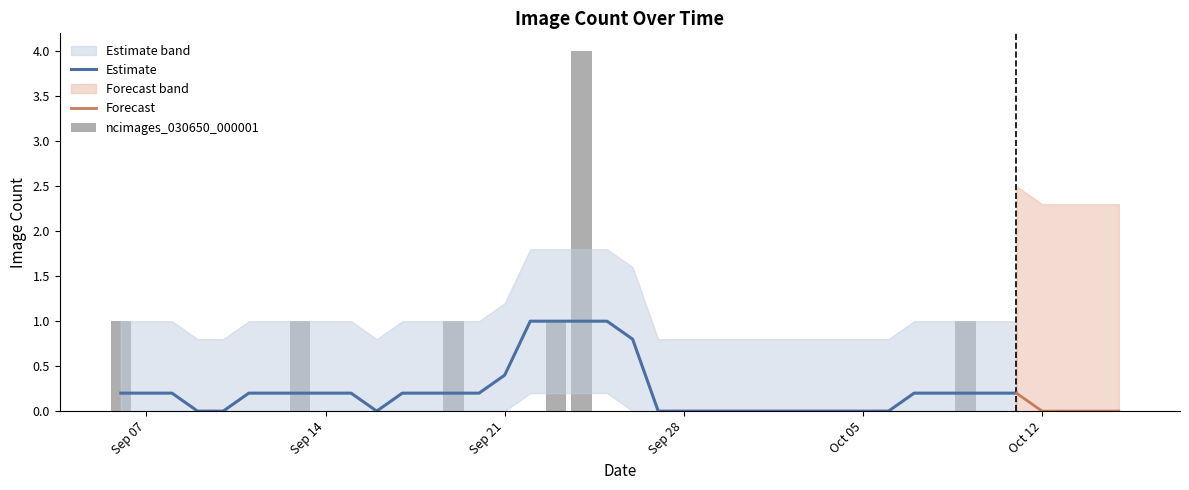

List the labels in order of value, largest first.

2020-09-24, 2020-09-06, 2020-09-13, 2020-09-19, 2020-09-23, 2020-10-09, 2020-09-07, 2020-09-08, 2020-09-09, 2020-09-10, 2020-09-11, 2020-09-12, 2020-09-14, 2020-09-15, 2020-09-16, 2020-09-17, 2020-09-18, 2020-09-20, 2020-09-21, 2020-09-22, 2020-09-25, 2020-09-26, 2020-09-27, 2020-09-28, 2020-09-29, 2020-09-30, 2020-10-01, 2020-10-02, 2020-10-03, 2020-10-04, 2020-10-05, 2020-10-06, 2020-10-07, 2020-10-08, 2020-10-10, 2020-10-11, 2020-10-12, 2020-10-13, 2020-10-14, 2020-10-15